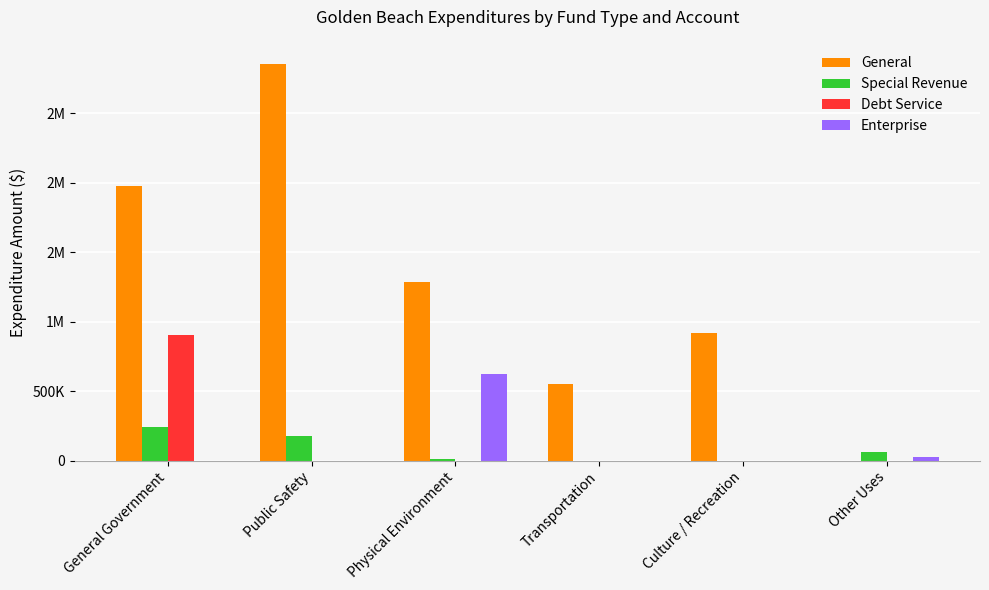

What are all the series names shown in the legend?

General, Special Revenue, Debt Service, Enterprise